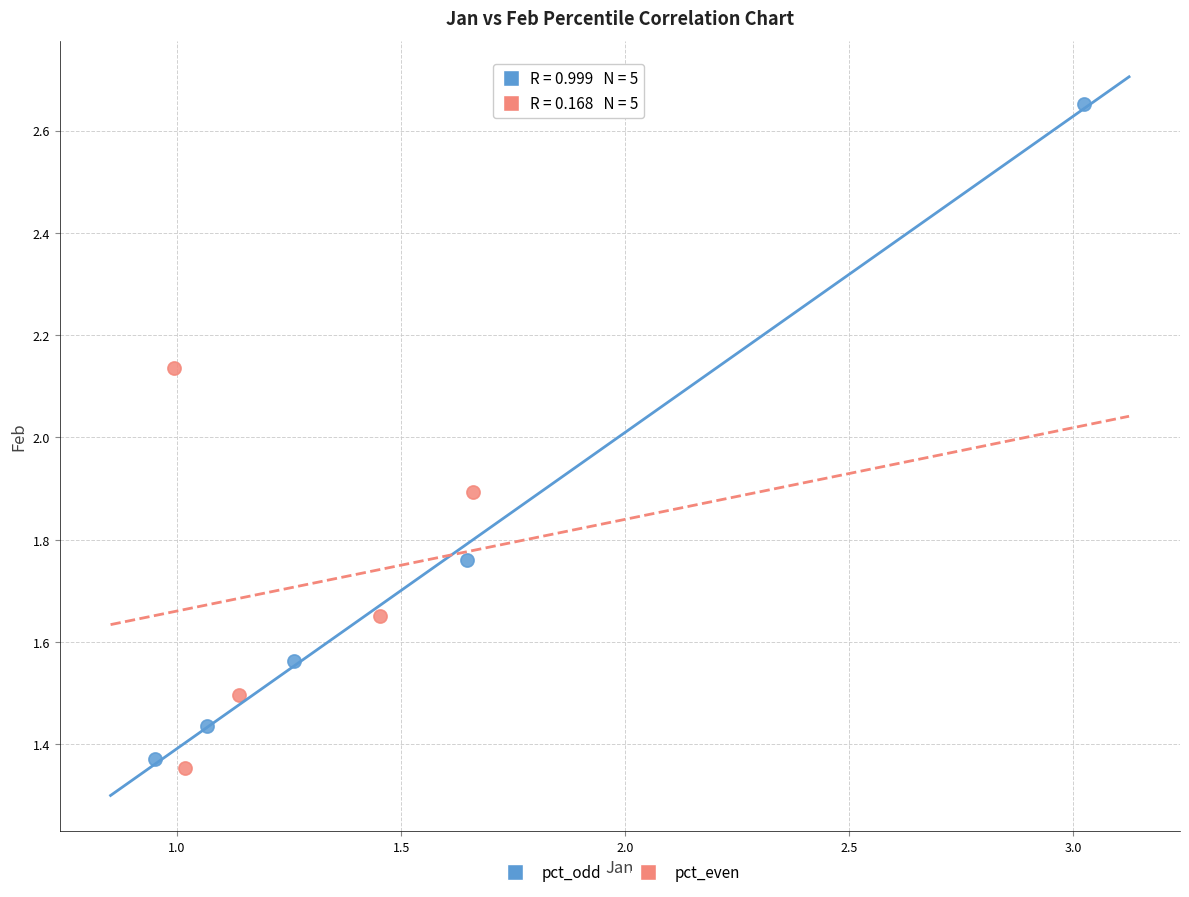

Which series contains the highest Y value?

pct_odd